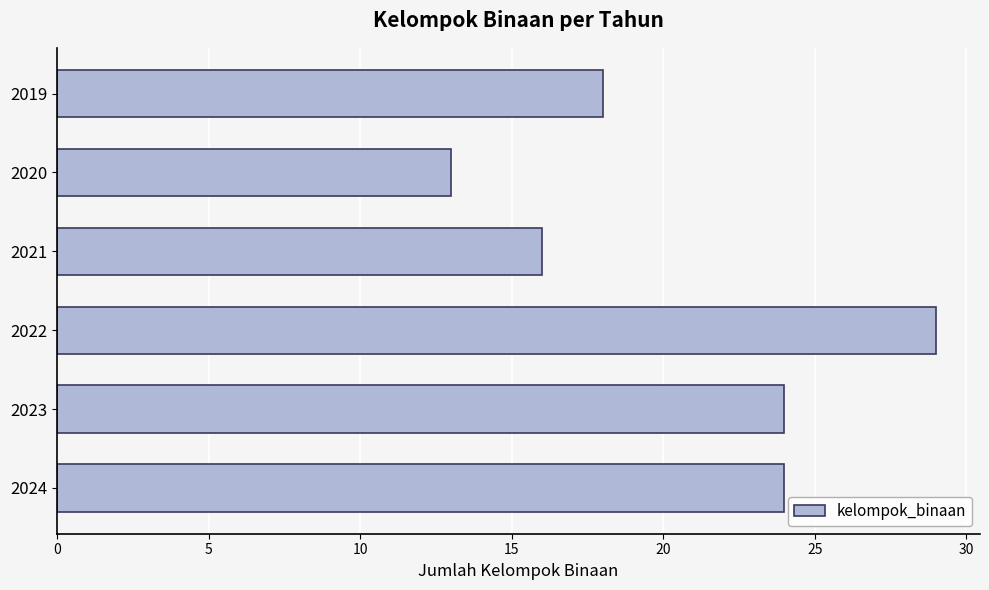

What is the value of the 5th bar from the top?

24